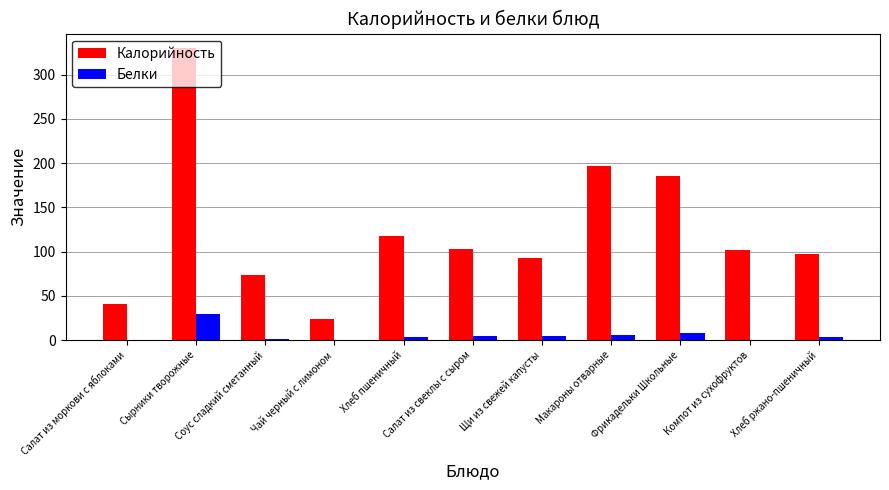

Which series has the widest spread of values?

Калорийность